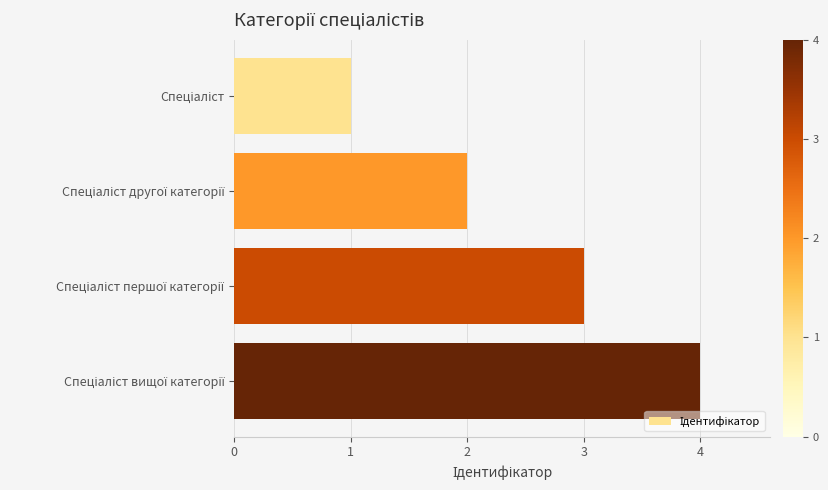

What is the sum of all values?

10